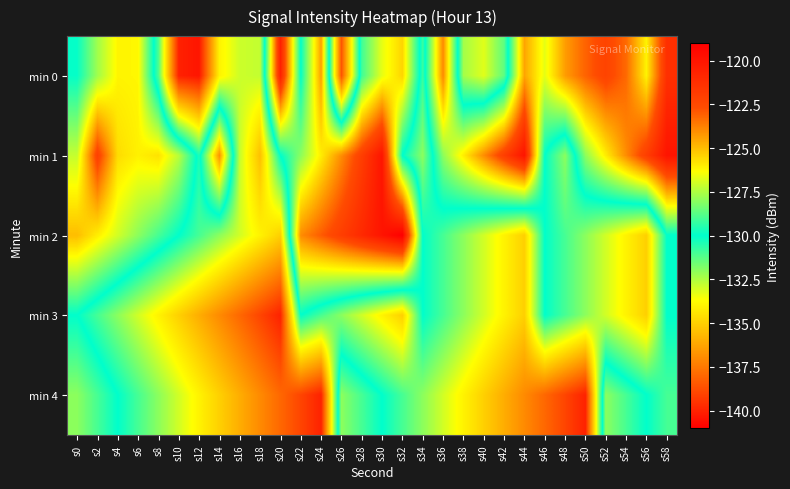

Which series has the widest spread of values?

min 0